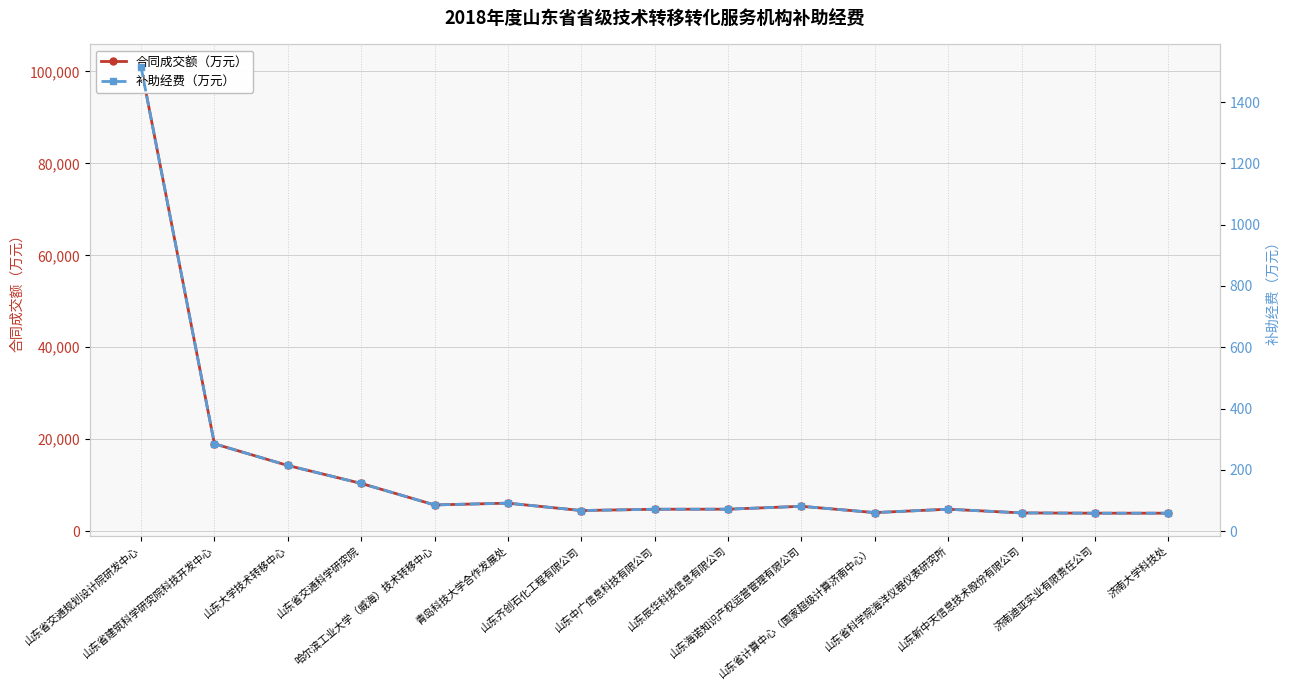

Which label corresponds to the smallest value in the chart?

济南迪亚实业有限责任公司